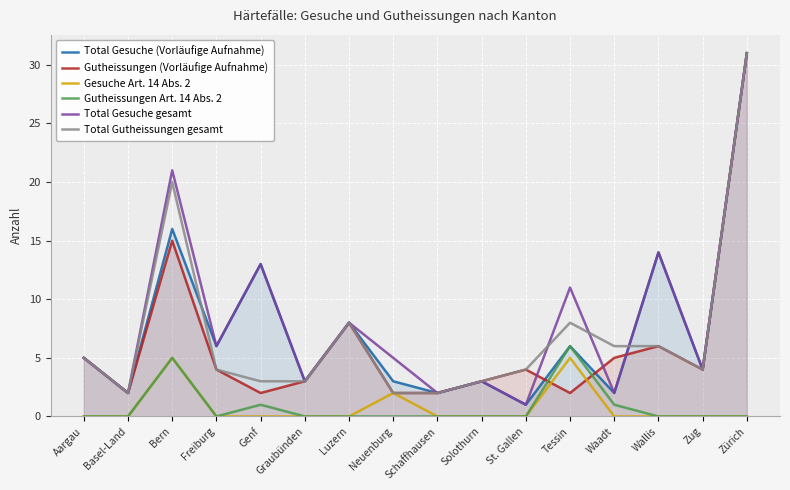

How many data points in Total Gesuche (Vorläufige Aufnahme) are above 5?

7